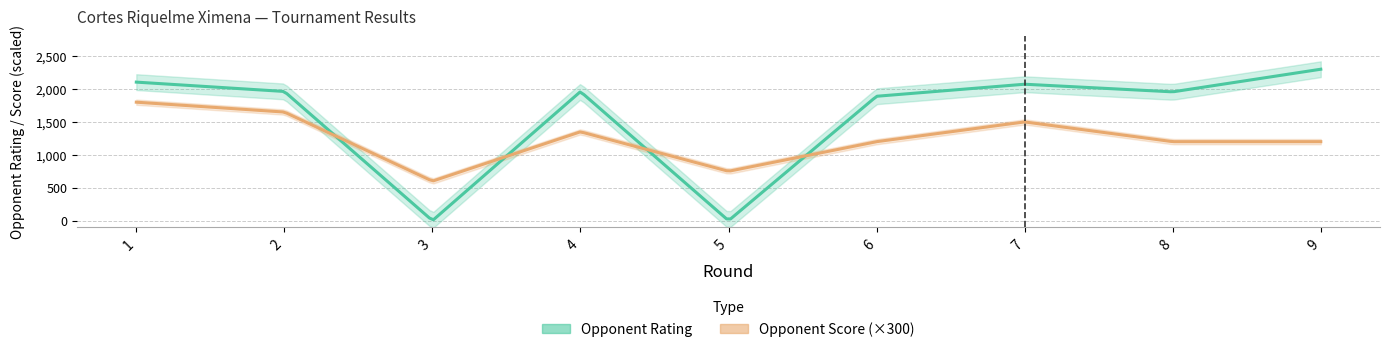

What is the sum of the Opponent Score values at 8 and 1?

10.0